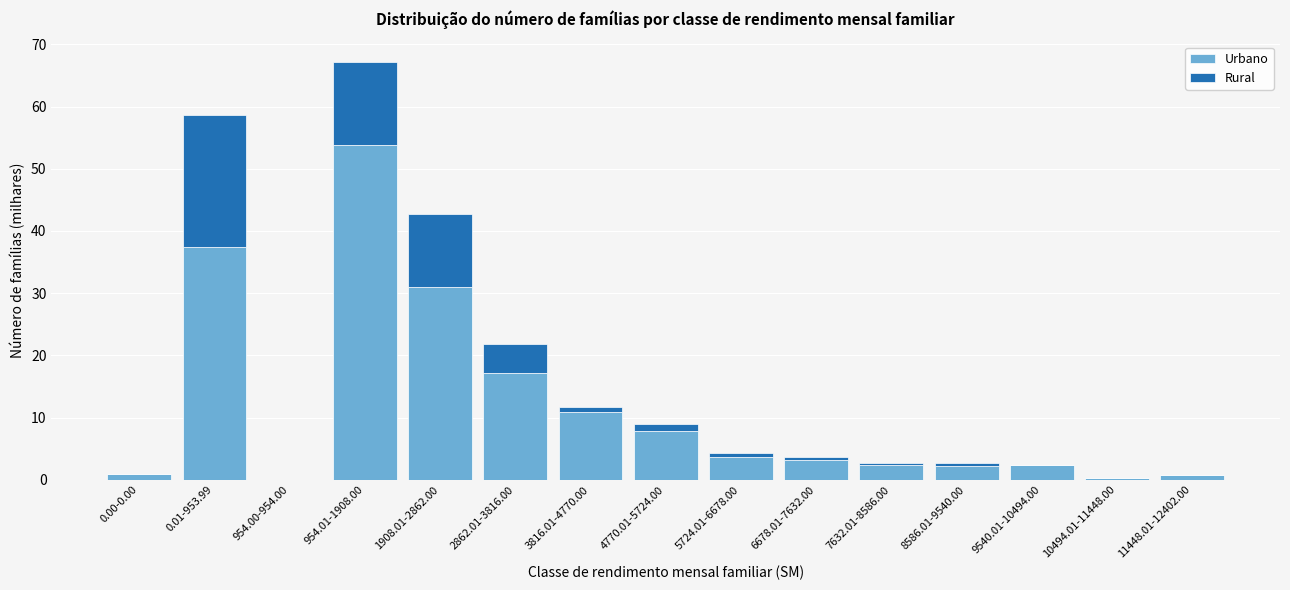

What is the total value across all series at 9540.01-10494.00?

2.4